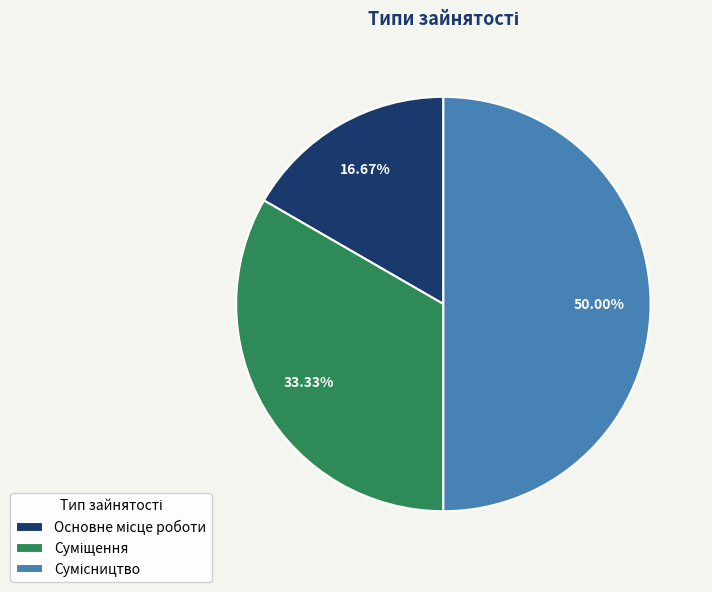

Is there a majority slice in this chart?

No